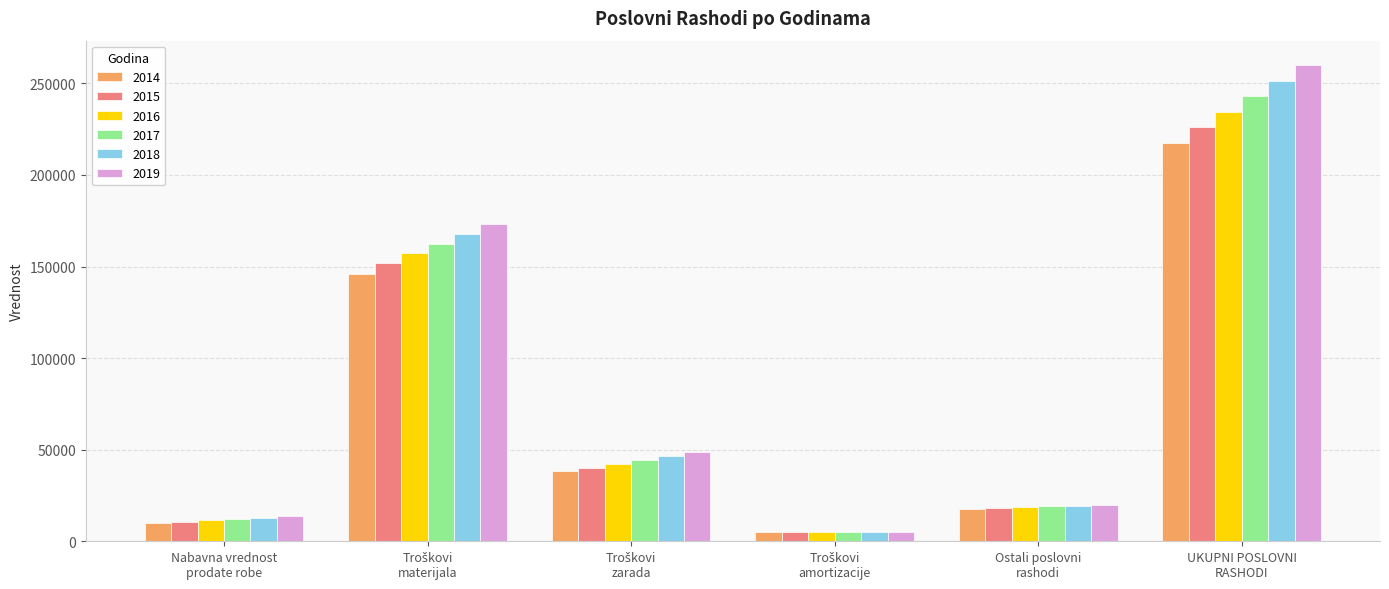

Which series has the widest spread of values?

2019